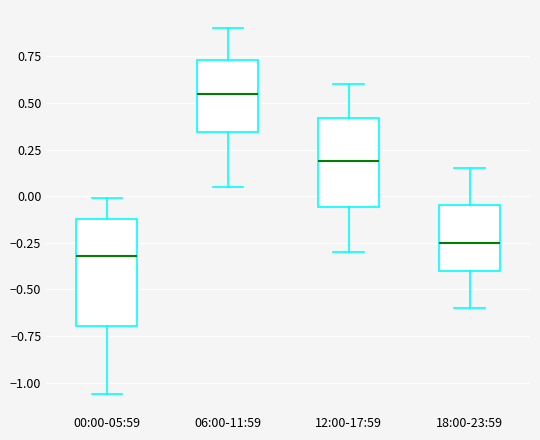

Reading left to right, read every box against the y-axis: the position of its median line, the range the box covers, and the ends of its whiskers. The values are not printed on the chart, so give them approximately, as read against the axis.

00:00-05:59: median -0.30, box -0.70 to -0.10, whiskers -1.05 to 0.00
06:00-11:59: median 0.55, box 0.35 to 0.75, whiskers 0.05 to 0.90
12:00-17:59: median 0.20, box -0.05 to 0.40, whiskers -0.30 to 0.60
18:00-23:59: median -0.25, box -0.40 to -0.05, whiskers -0.60 to 0.15